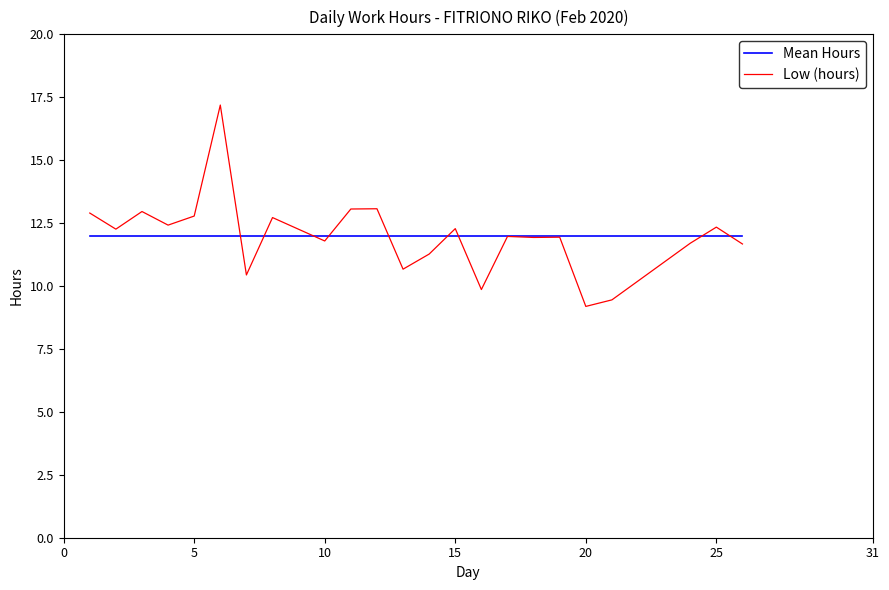

What is the minimum value shown in the chart?

9.2